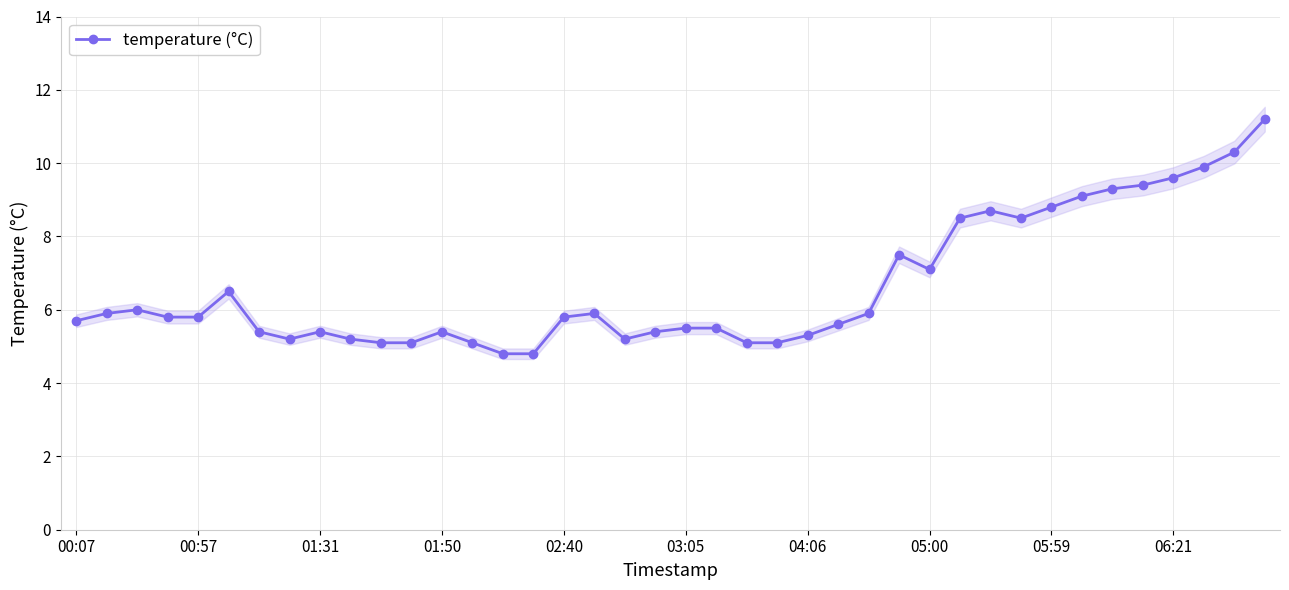

What is the value of the 1st point from the left?

5.7